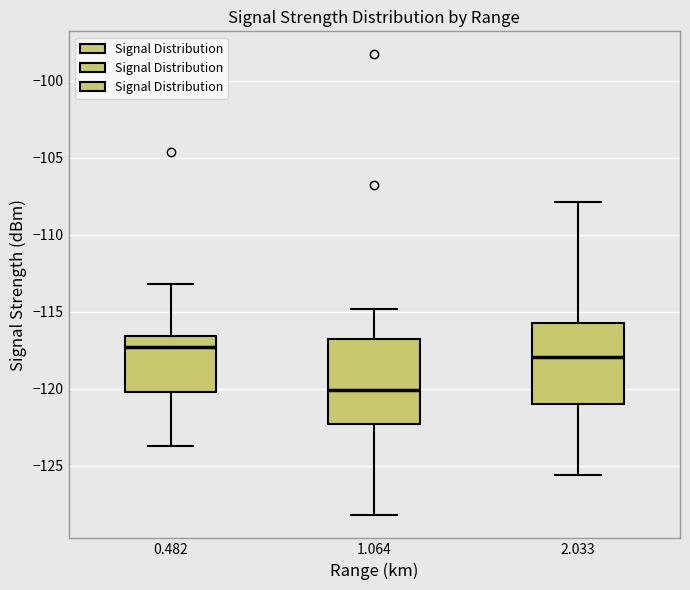

Reading left to right, transcribe this box plot: for each box, give where its median line is, the range the box spans, and where its two whiskers end, as read against the y-axis. The values are not printed on the chart, so give them approximately, as read against the axis.

0.482: median -117.5, box -120.0 to -116.5, whiskers -123.5 to -113.0
1.064: median -120.0, box -122.5 to -116.5, whiskers -128.0 to -115.0
2.033: median -118.0, box -121.0 to -115.5, whiskers -125.5 to -108.0